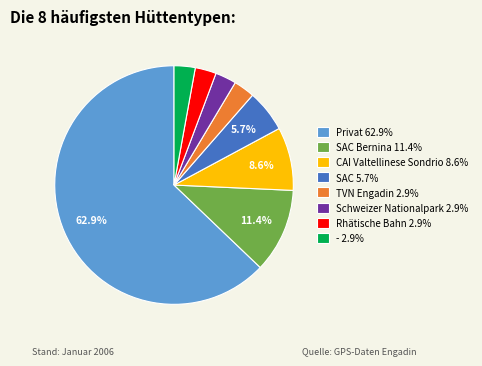

What is the ratio of the value at CAI Valtellinese Sondrio 8.6% to the value at SAC Bernina 11.4%?

0.8